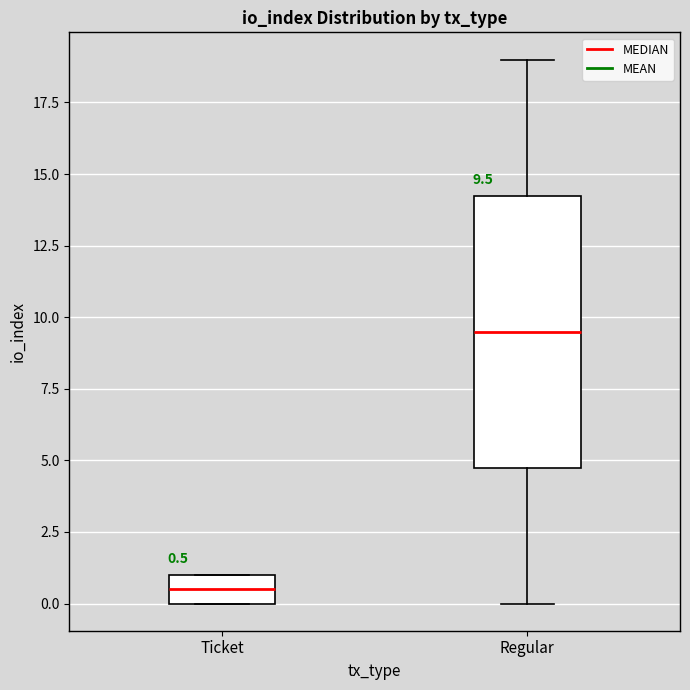

Which box is the tallest, from its lower edge to its upper edge?

Regular